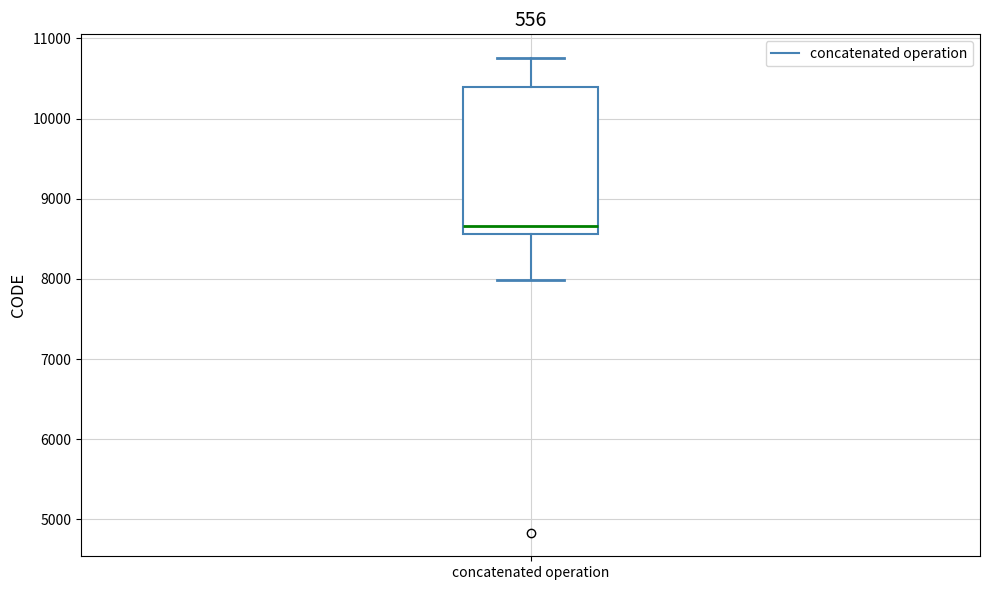

Where is the upper edge of the box for concatenated operation on the y-axis? The values are not printed on the chart, so give them approximately, as read against the axis.

10400